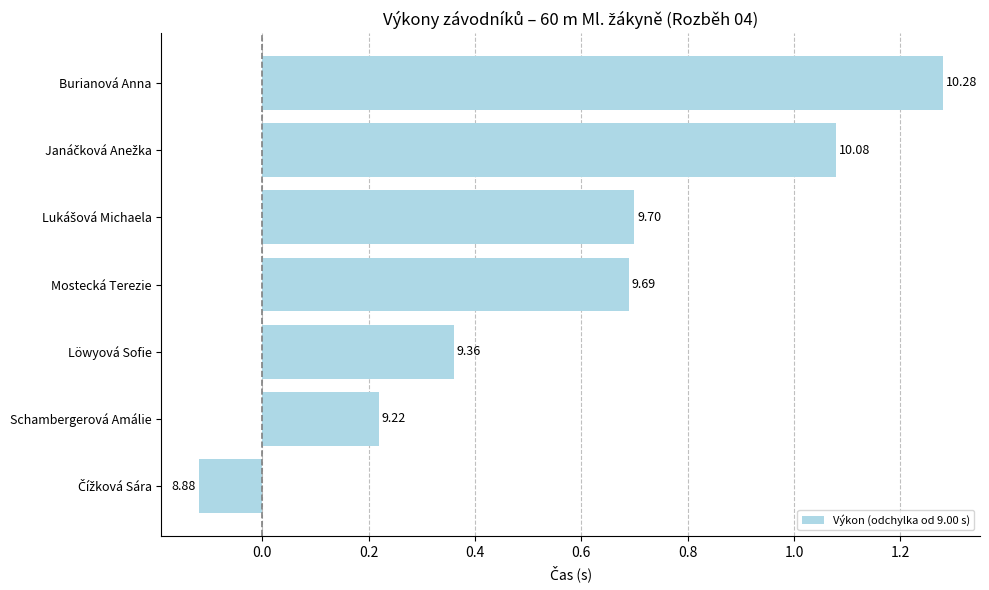

Does the chart contain any negative values?

Yes